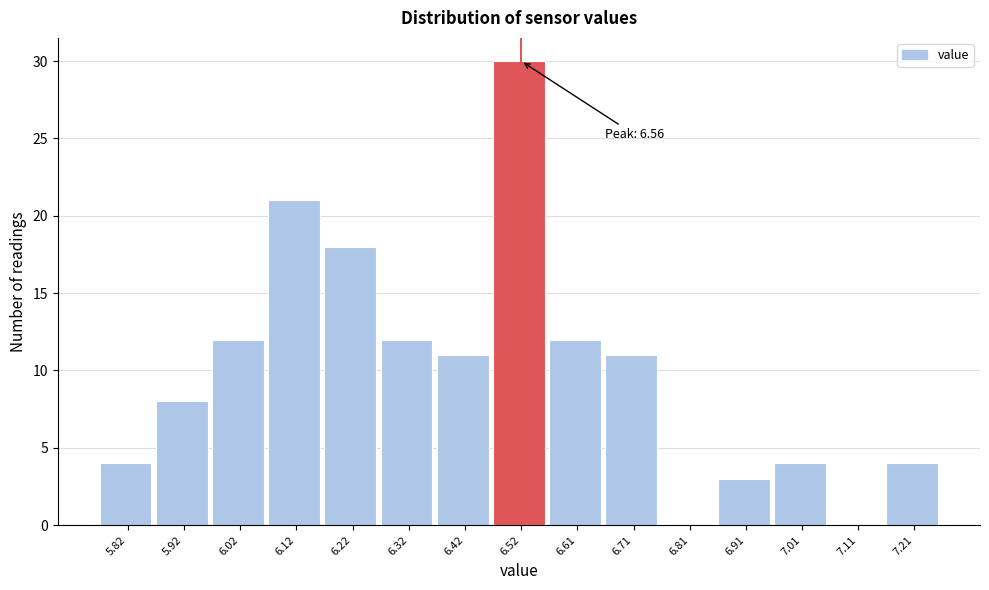

Reading left to right, list all the values displayed in this chart.

5.82=4	5.92=8	6.02=12	6.12=21	6.22=18	6.32=12	6.42=11	6.52=30	6.61=12	6.71=11	6.81=0	6.91=3	7.01=4	7.11=0	7.21=4